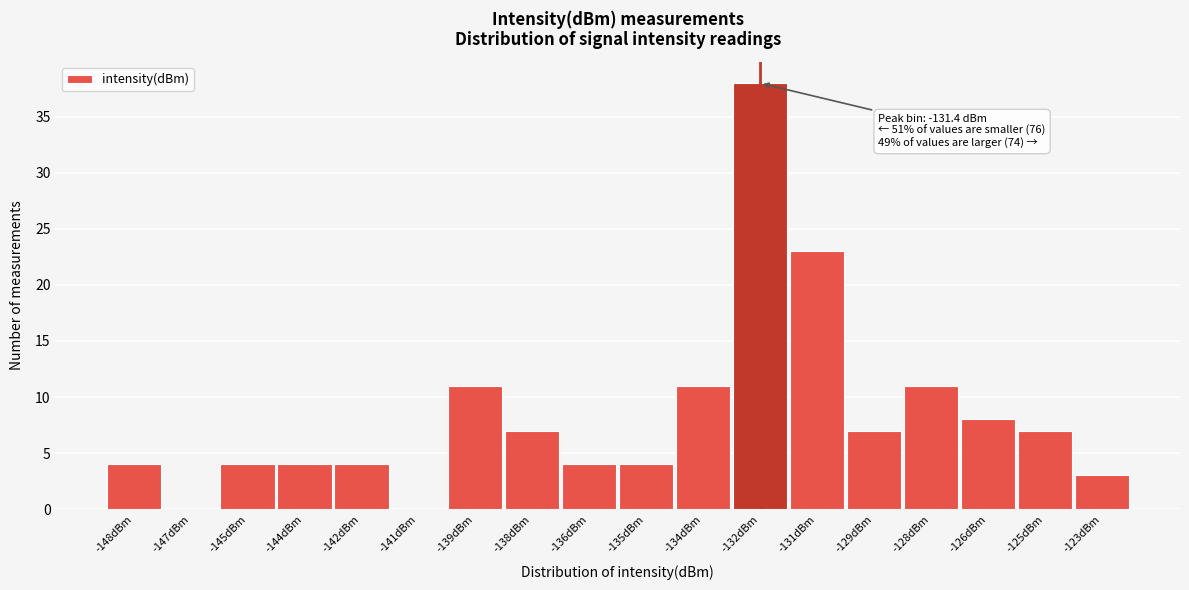

Reading right to left, list all the values displayed in this chart.

-123dBm=3	-125dBm=7	-126dBm=8	-128dBm=11	-129dBm=7	-131dBm=23	-132dBm=38	-134dBm=11	-135dBm=4	-136dBm=4	-138dBm=7	-139dBm=11	-141dBm=0	-142dBm=4	-144dBm=4	-145dBm=4	-147dBm=0	-148dBm=4